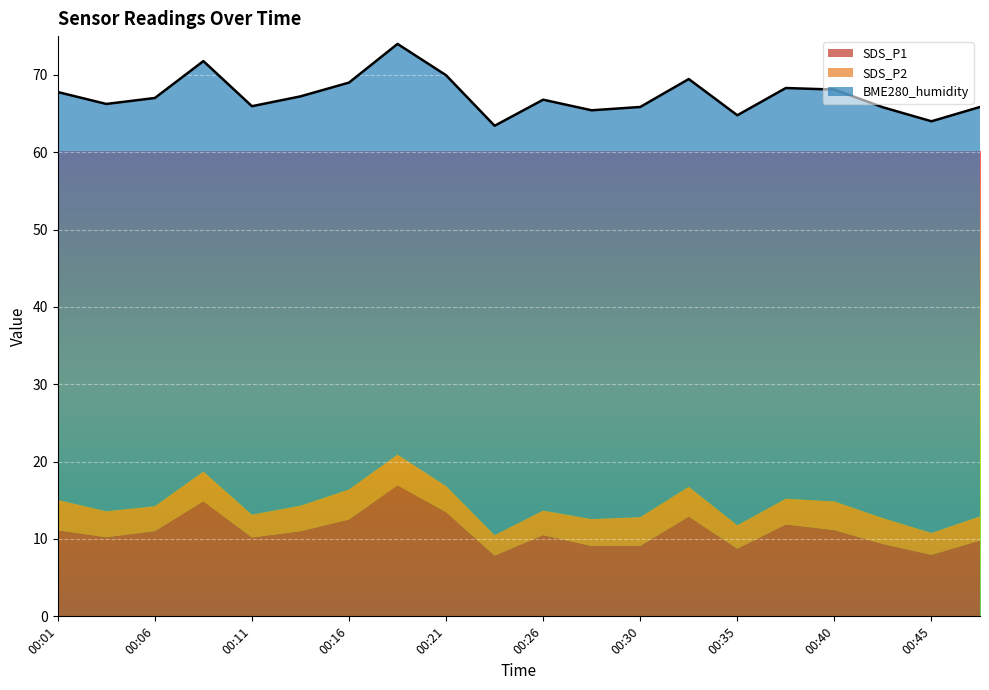

Which series has the largest total across all categories?

BME280_humidity